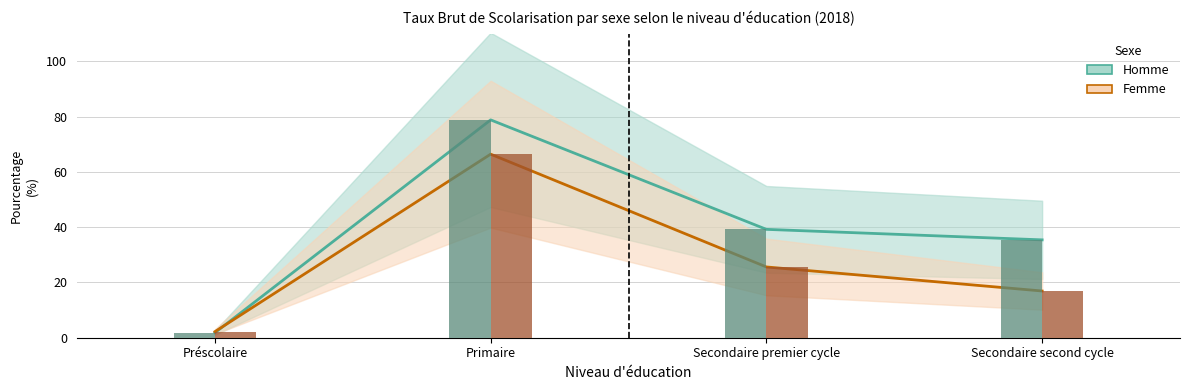

Reading right to left, list all the values displayed in this chart.

Homme: 35.4	39.2	78.8	1.8
Femme: 16.9	25.6	66.4	2.2